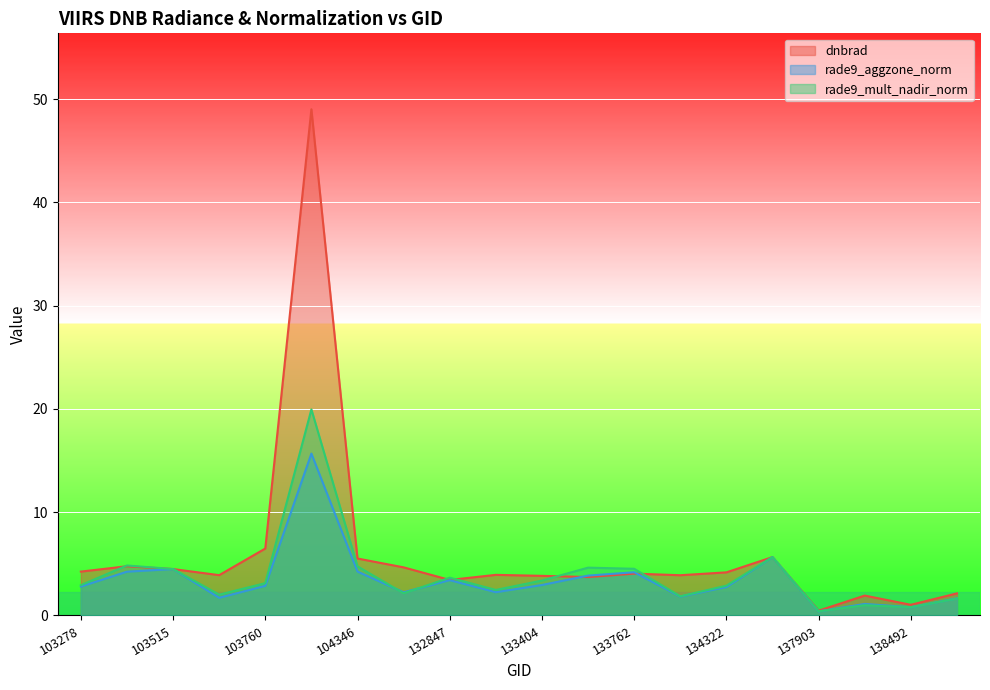

Reading left to right, what are all the values shown in this chart?

dnbrad: 4.2	4.8	4.5	3.9	6.5	49.0	5.5	4.7	3.4	3.9	3.8	3.7	4.1	3.9	4.2	5.7	0.5	1.9	1.0	2.1
rade9_aggzone_norm: 2.8	4.2	4.5	1.7	2.9	15.7	4.3	2.2	3.4	2.3	3.0	3.9	4.2	1.8	2.8	5.7	0.4	1.1	0.8	1.7
rade9_mult_nadir_norm: 2.9	4.8	4.5	2.0	3.1	20.0	4.8	2.1	3.7	2.5	3.4	4.6	4.5	1.9	2.9	5.7	0.4	1.0	0.8	1.6